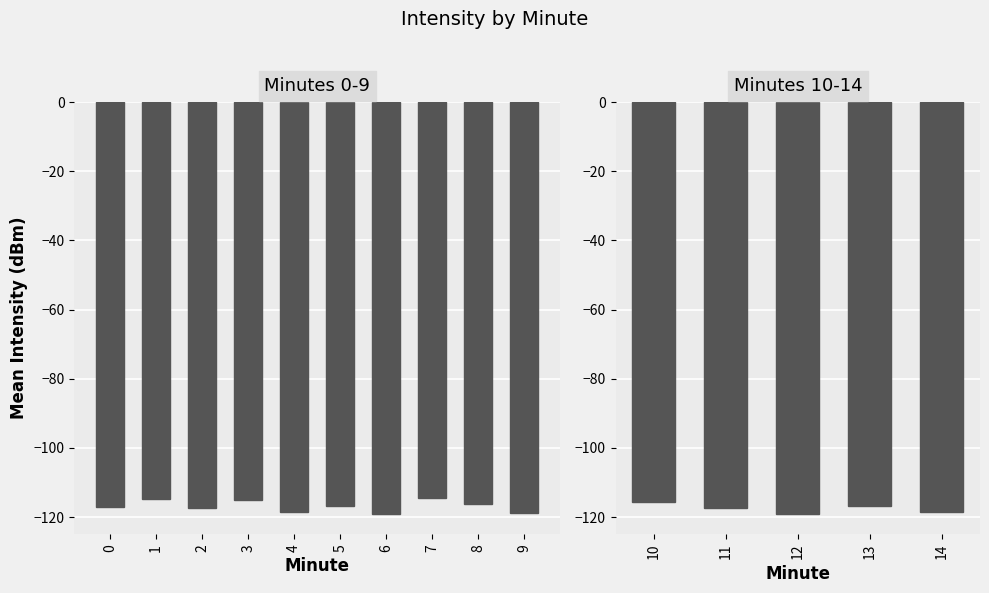

What is the average value?

-117.2